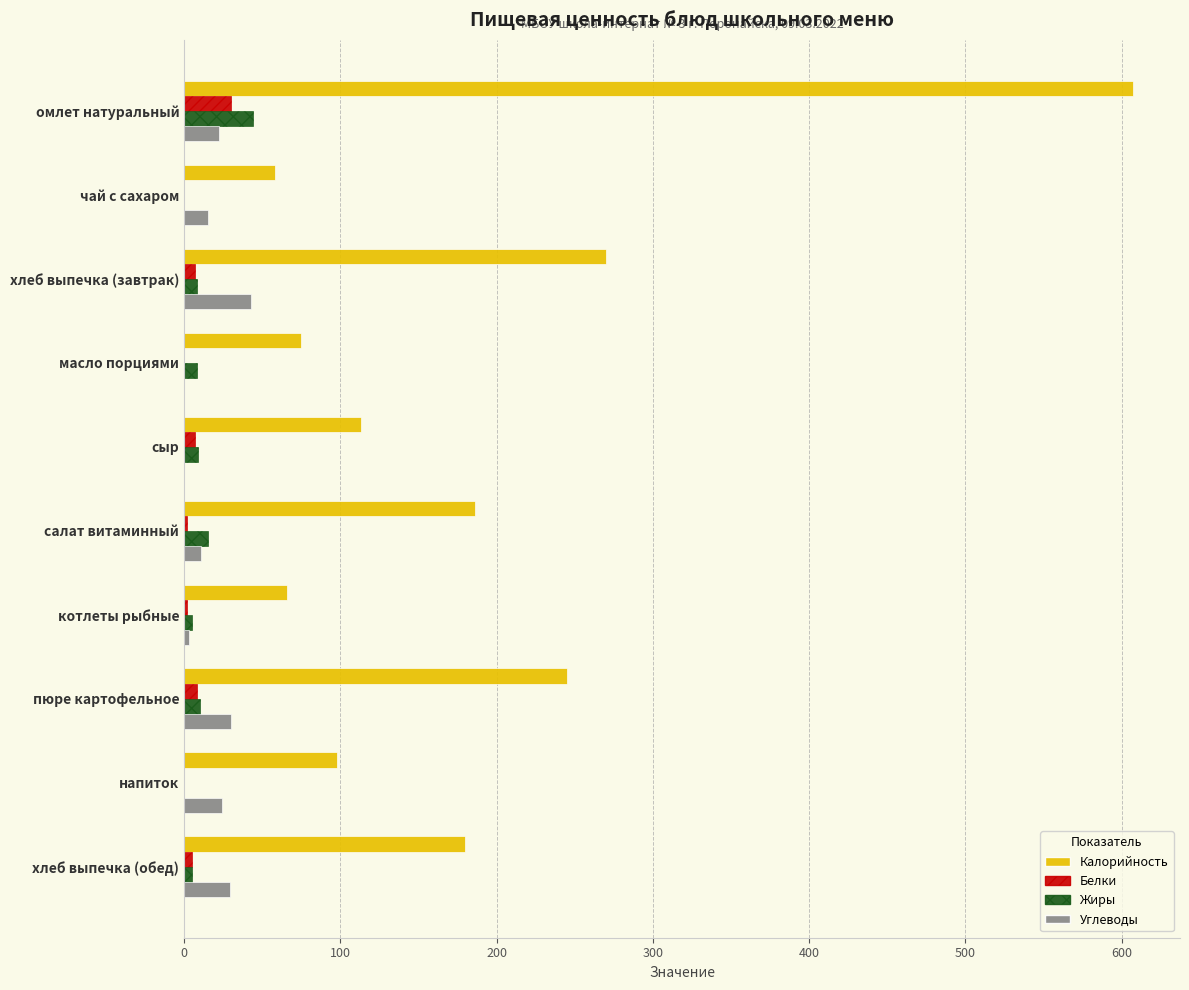

Between сыр and хлеб выпечка (обед), which series saw the biggest shift?

Калорийность